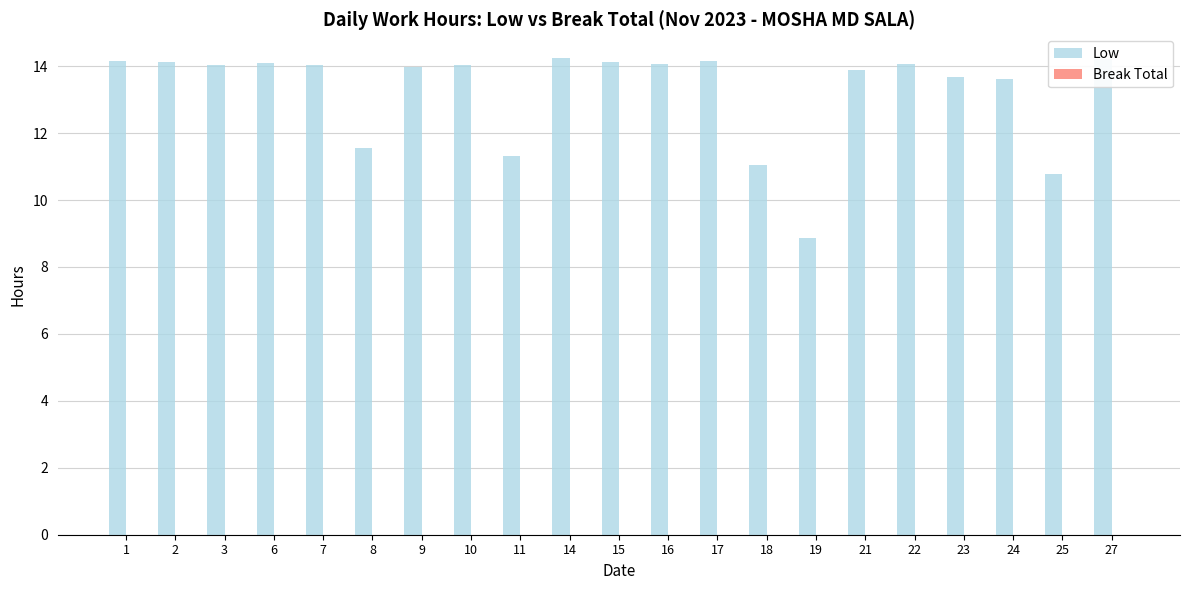

What is the difference between the values at 14 and 23?

0.6